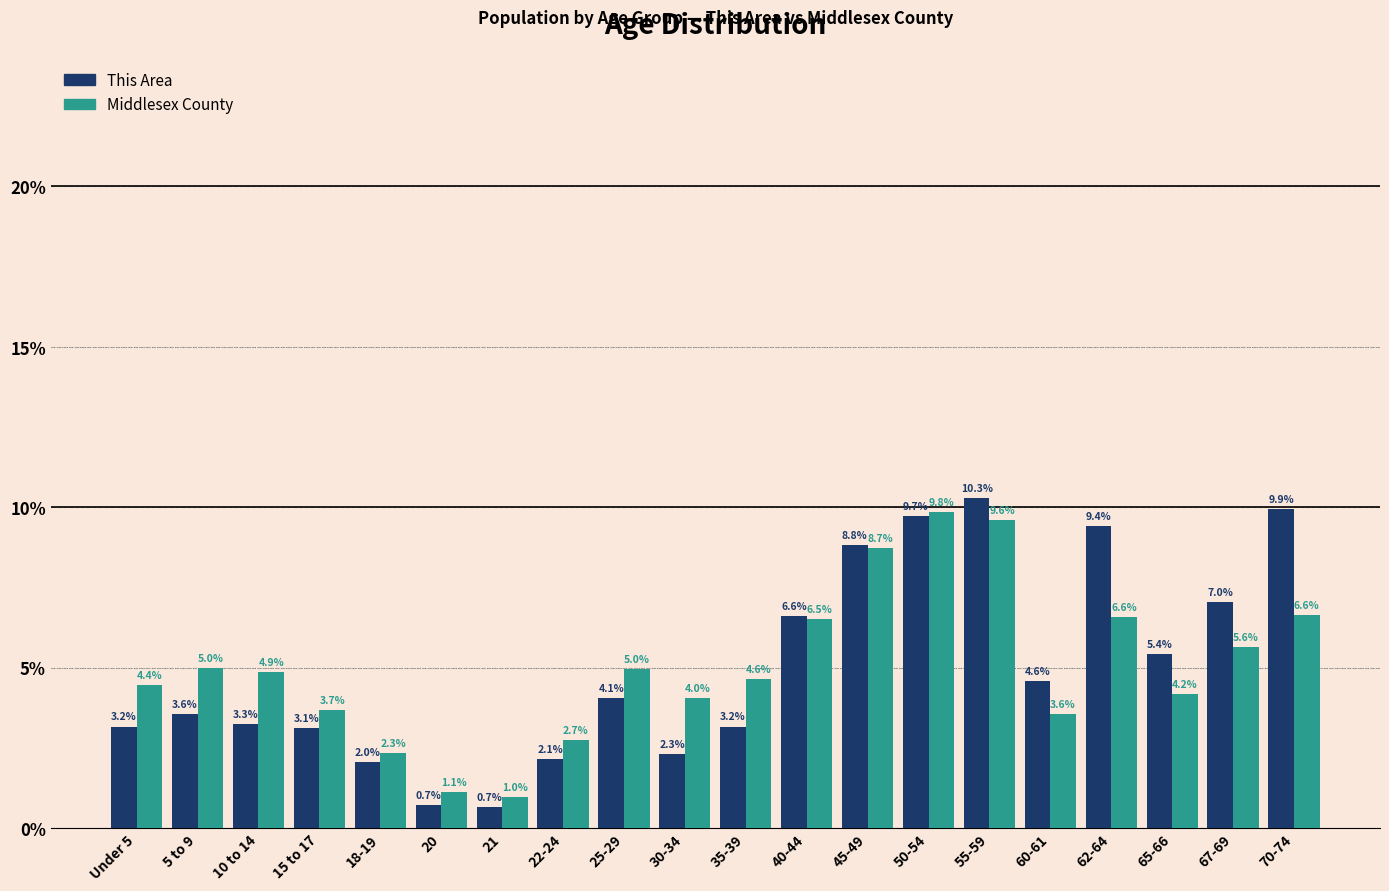

Reading left to right, extract all data points from this chart.

This Area: 3.2	3.6	3.3	3.1	2.0	0.7	0.7	2.1	4.1	2.3	3.2	6.6	8.8	9.7	10.3	4.6	9.4	5.4	7.0	9.9
Middlesex County: 4.4	5.0	4.9	3.7	2.3	1.1	1.0	2.7	5.0	4.0	4.6	6.5	8.7	9.8	9.6	3.6	6.6	4.2	5.6	6.6